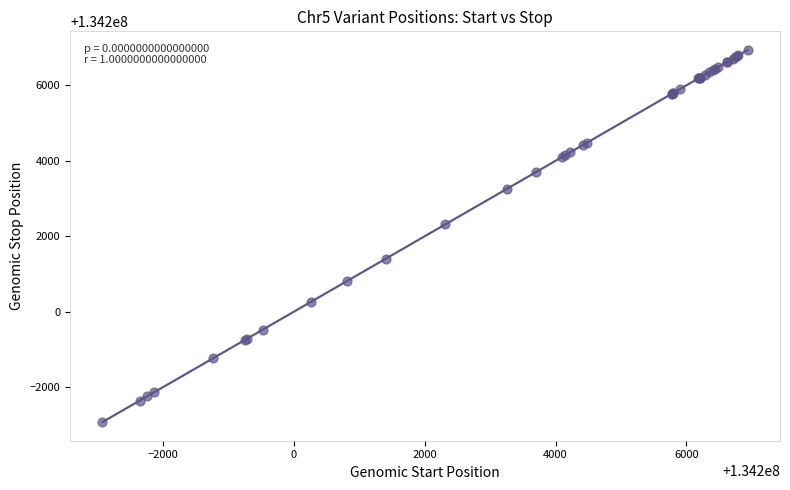

What Y value in the scatter plot is closest to 134202008?

134202317